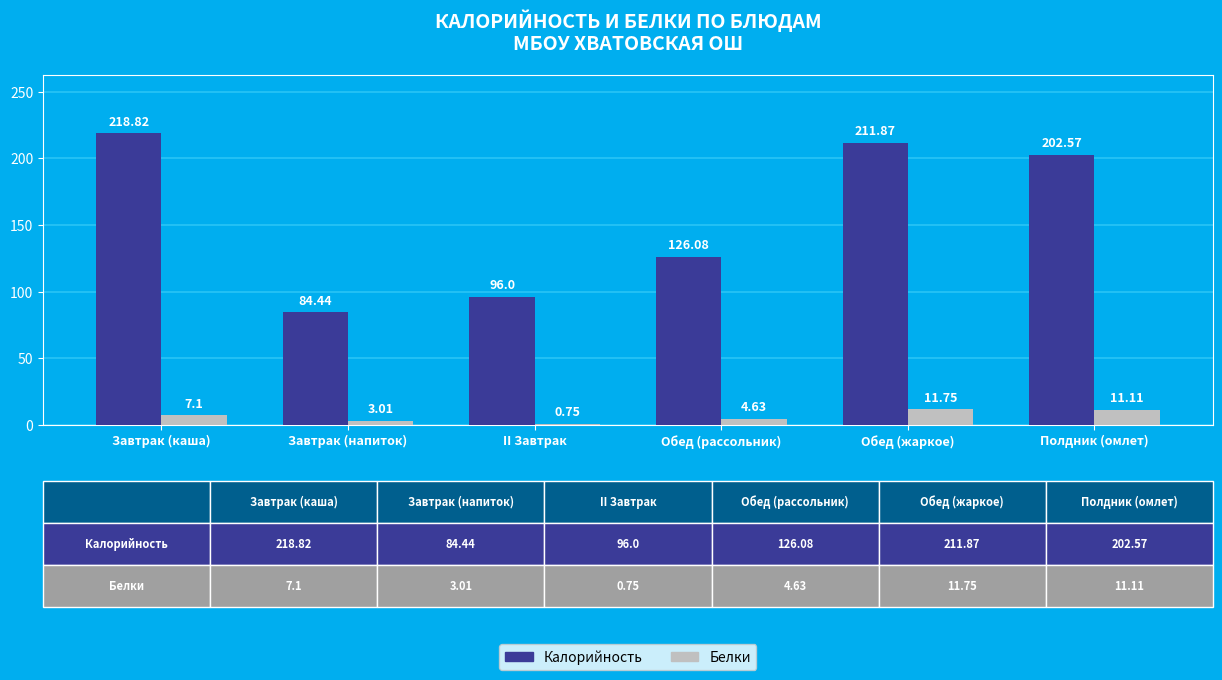

How many groups of bars are there?

6